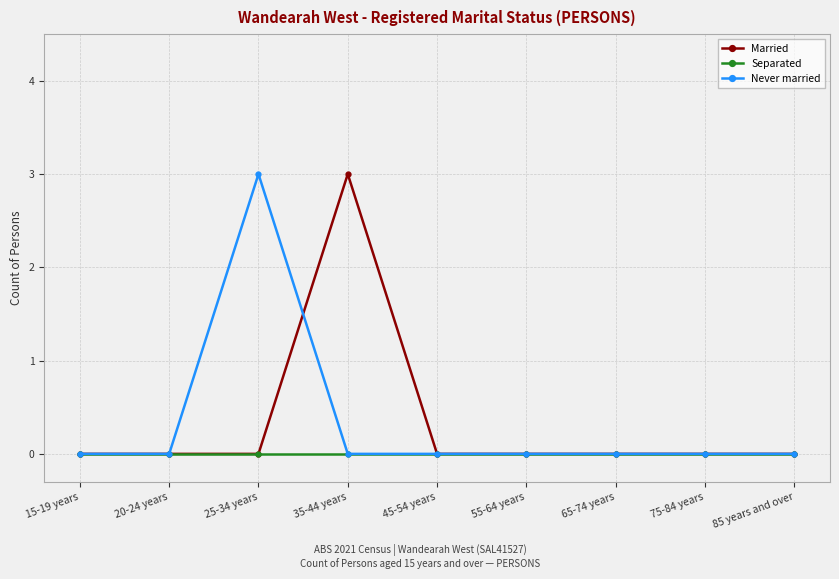

Reading left to right, transcribe all the data shown in this chart.

Married: 15-19 years=0	20-24 years=0	25-34 years=0	35-44 years=3	45-54 years=0	55-64 years=0	65-74 years=0	75-84 years=0	85 years and over=0
Separated: 15-19 years=0	20-24 years=0	25-34 years=0	35-44 years=0	45-54 years=0	55-64 years=0	65-74 years=0	75-84 years=0	85 years and over=0
Never married: 15-19 years=0	20-24 years=0	25-34 years=3	35-44 years=0	45-54 years=0	55-64 years=0	65-74 years=0	75-84 years=0	85 years and over=0